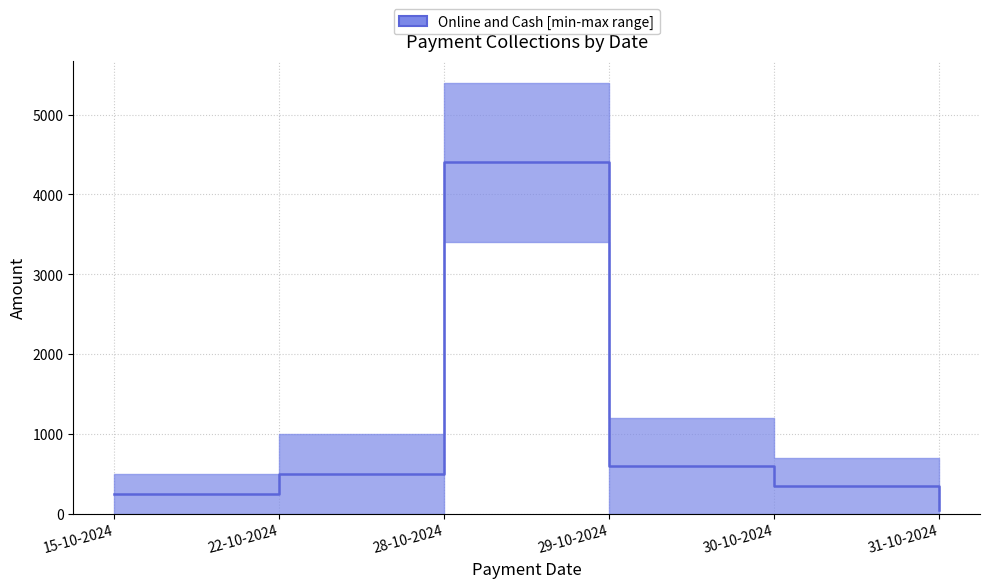

The chart shows a value of 306 at 22-10-2024. True or false?

False